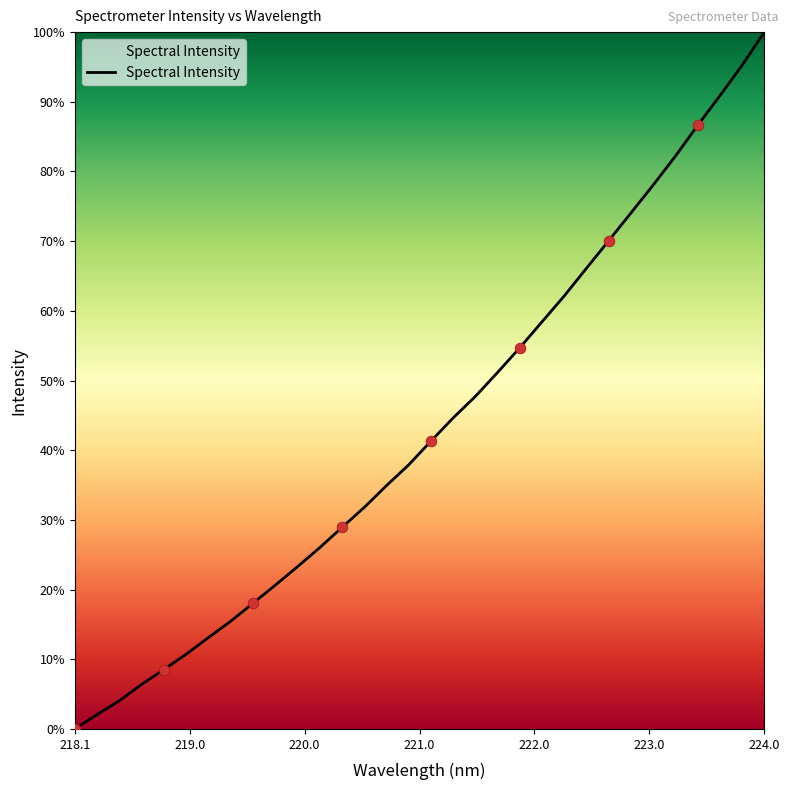

What is the greatest value displayed?

100.0